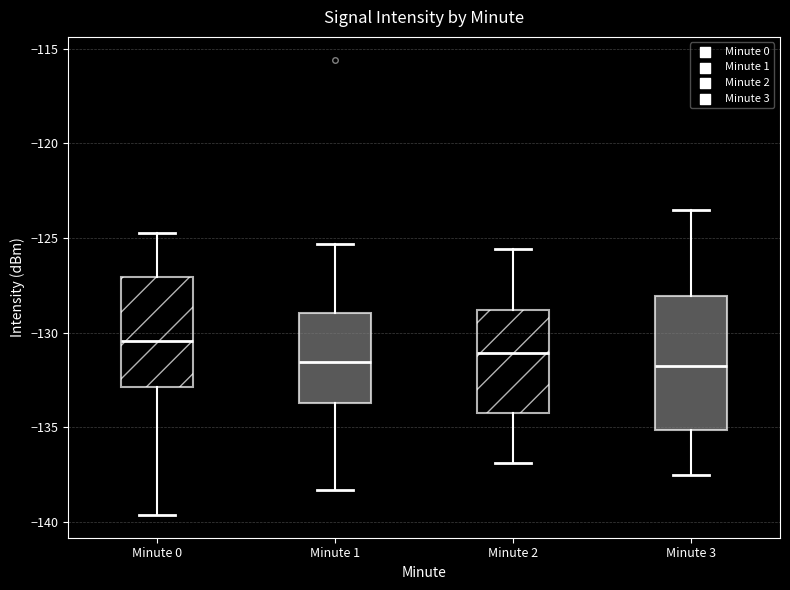

Where is the lower edge of the box for Minute 1 on the y-axis? The values are not printed on the chart, so give them approximately, as read against the axis.

-133.5